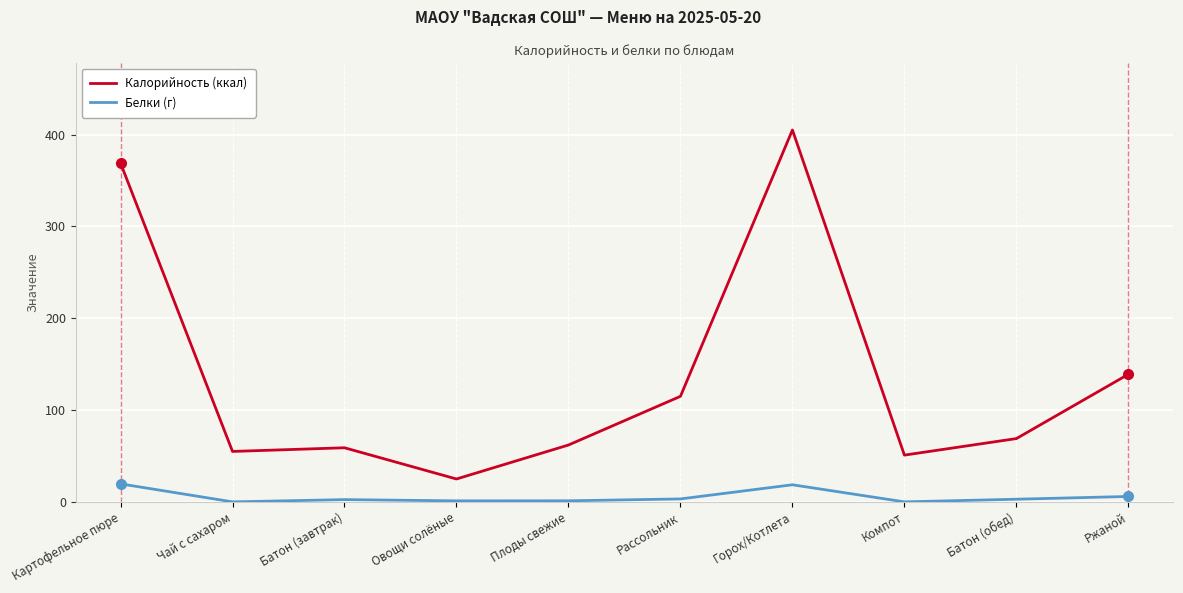

What is the average value of the Калорийность (ккал) series?

134.9